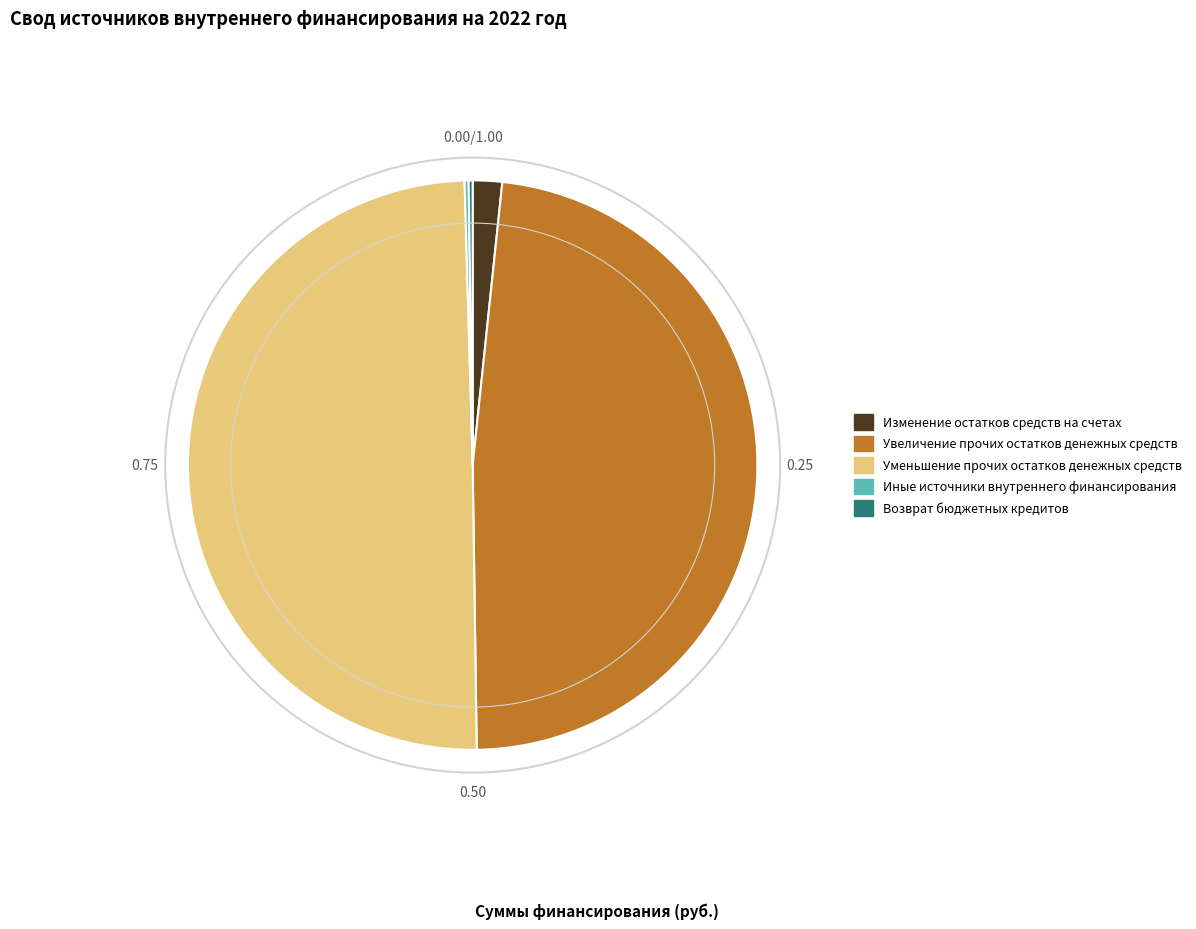

Does Изменение остатков средств на счетах account for over 50% of the chart?

No